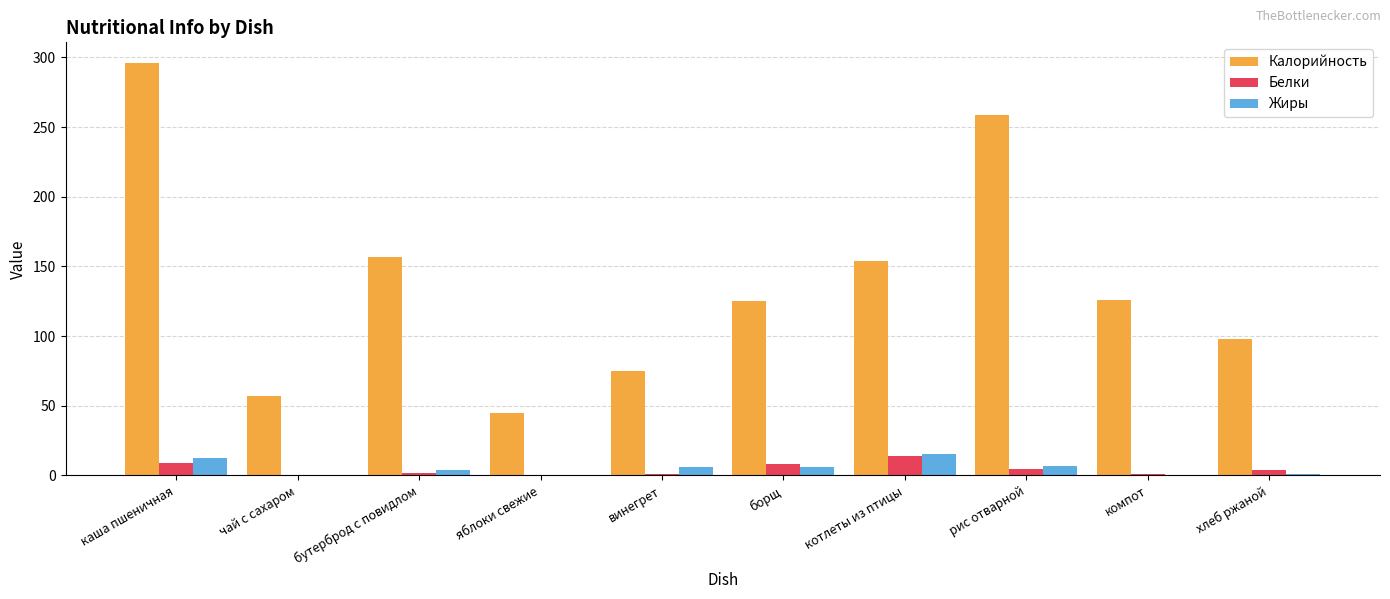

Which series has the largest range (max minus min)?

Калорийность